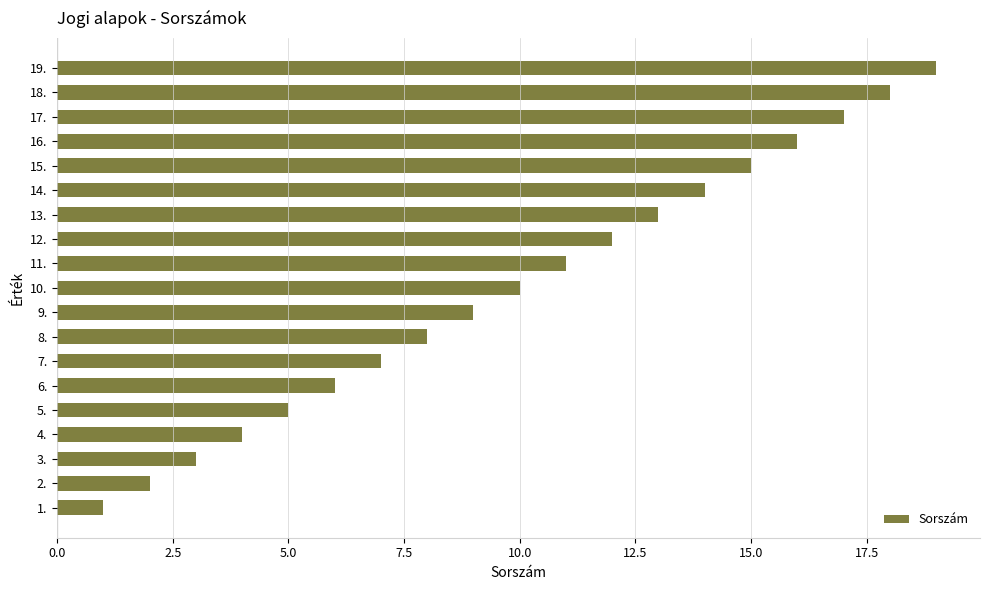

True or false: the data shows 5 at 5..

True